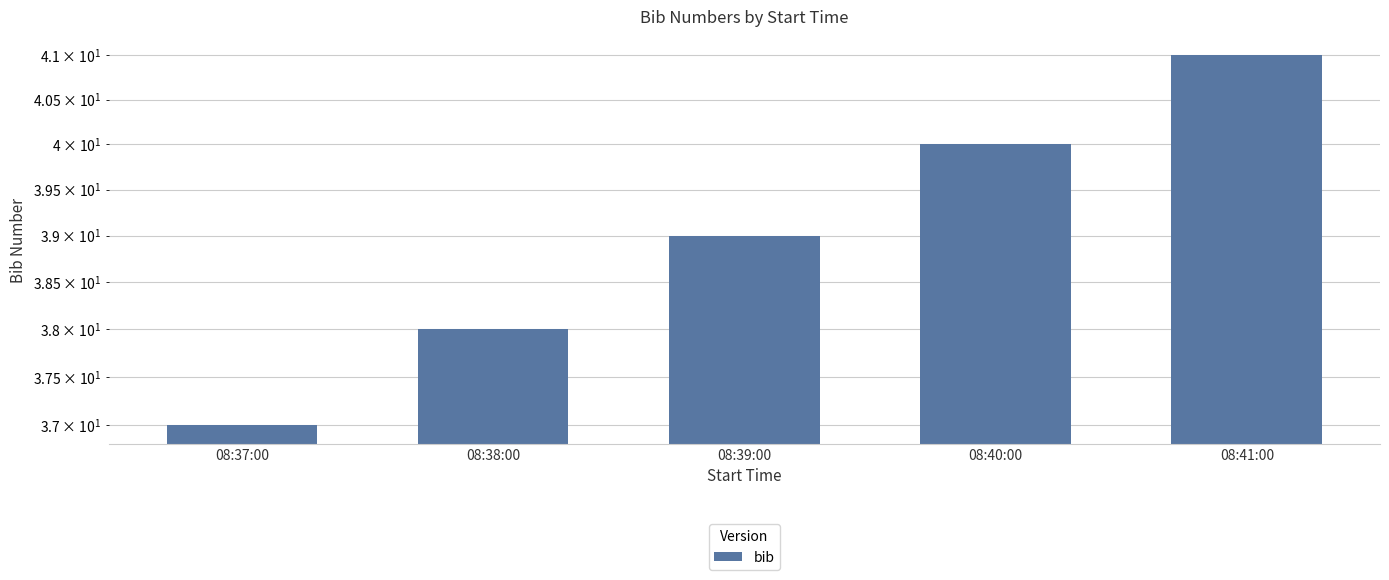

What is the label of the 4th bar from the right?

08:38:00